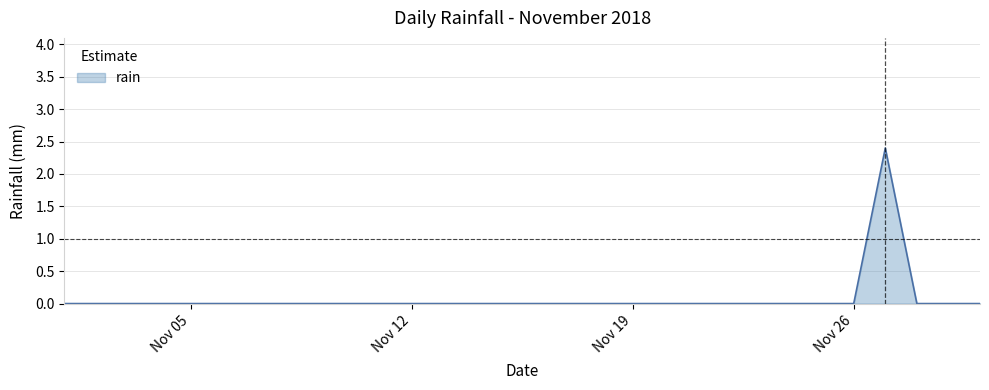

How many distinct data groups are displayed?

1